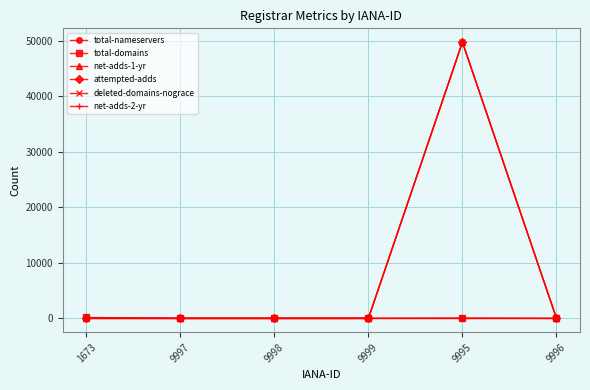

At which category is the sum across all series the highest?

9995